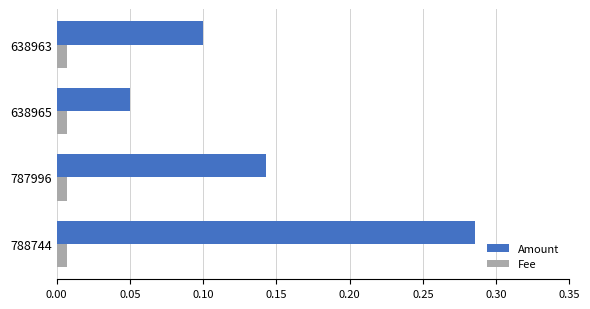

Rank the series by their average value, from lowest to highest.

Fee, Amount